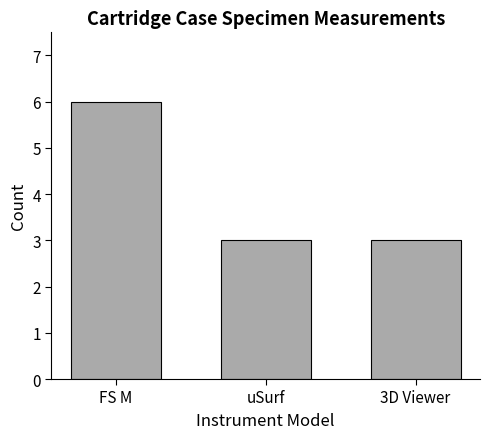

The chart shows a value of 3 at uSurf. True or false?

True